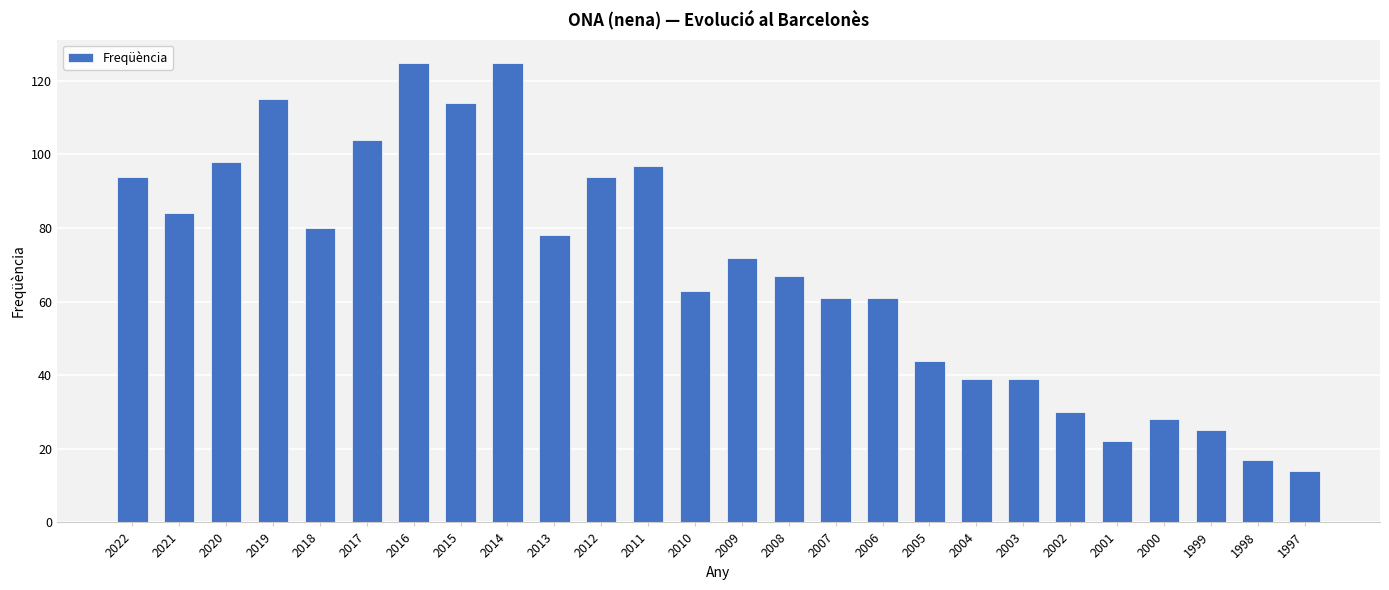

What is the maximum value shown in the chart?

125